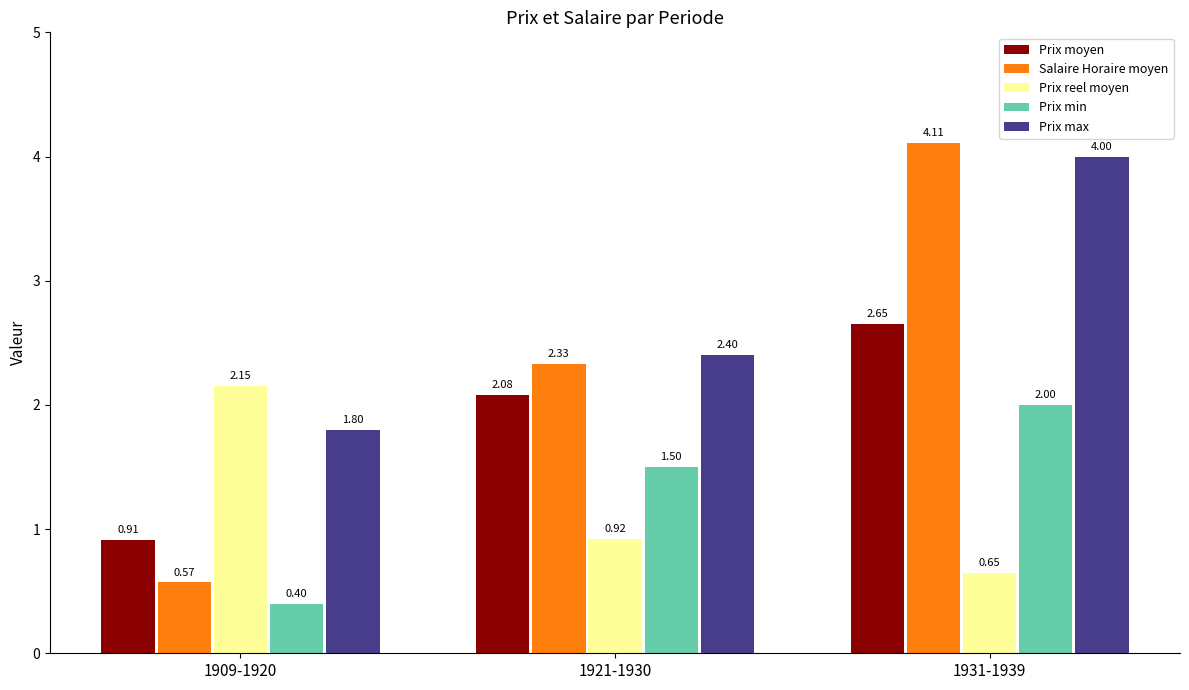

How many bars are there in each group?

5